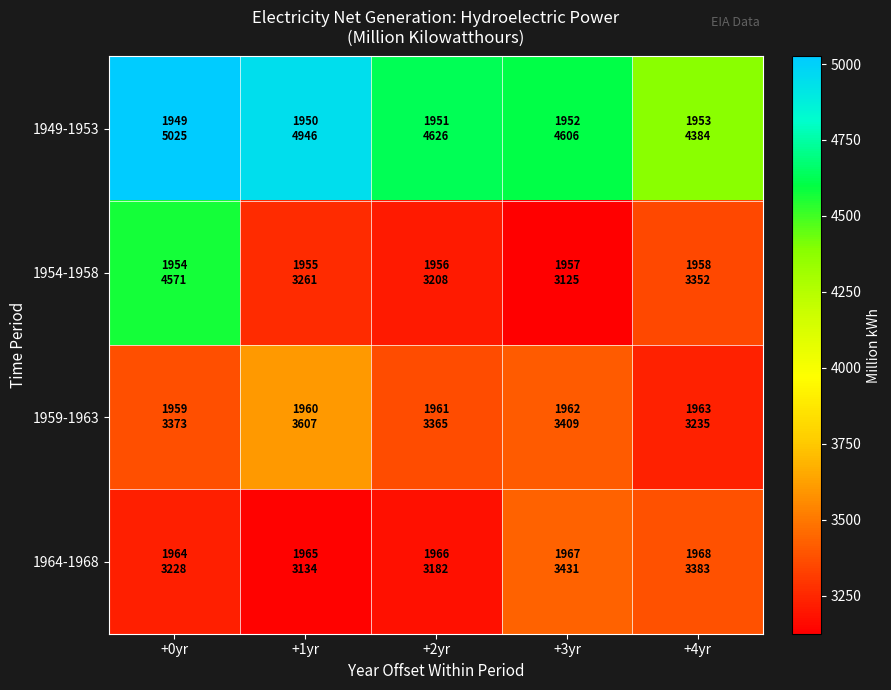

How many data points does each series have?

5